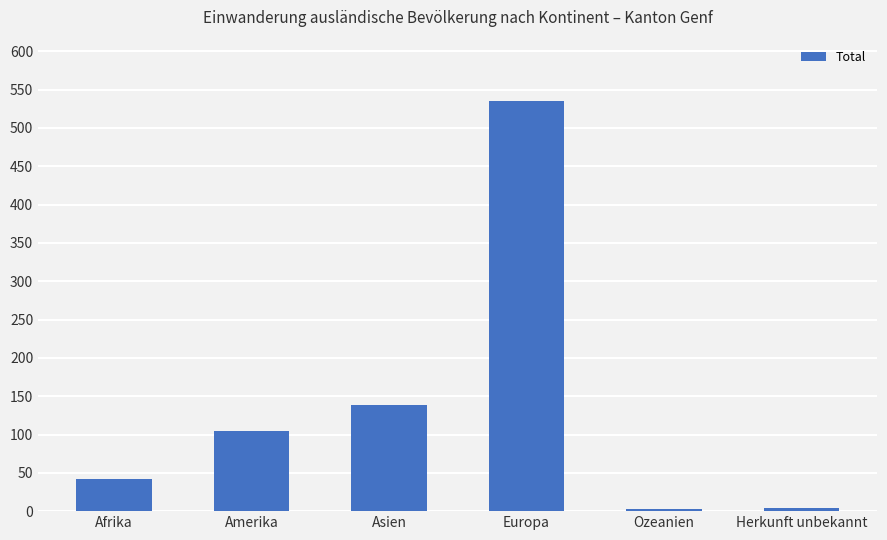

What is the value of the 3rd bar from the left?

138